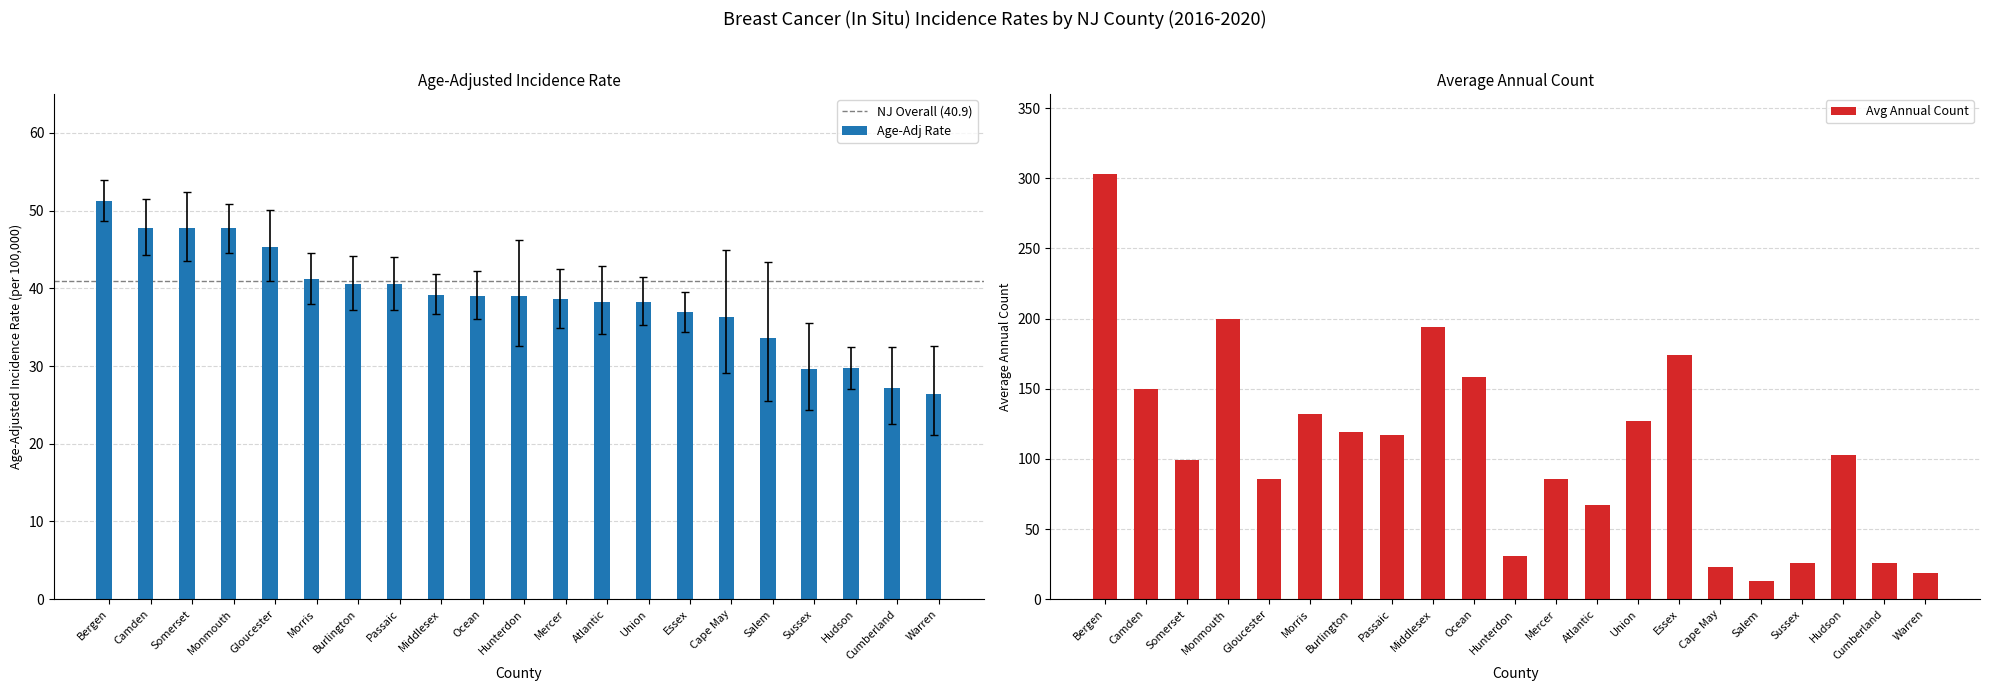

Read the Age-Adj Rate value at Morris.

41.2